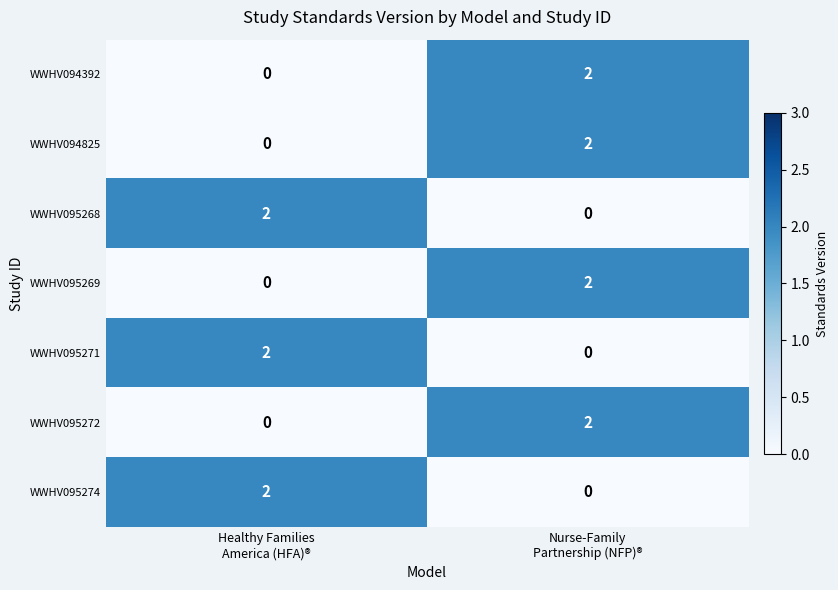

Reading left to right, transcribe all the data shown in this chart.

WWHV094392: 0	2
WWHV094825: 0	2
WWHV095268: 2	0
WWHV095269: 0	2
WWHV095271: 2	0
WWHV095272: 0	2
WWHV095274: 2	0